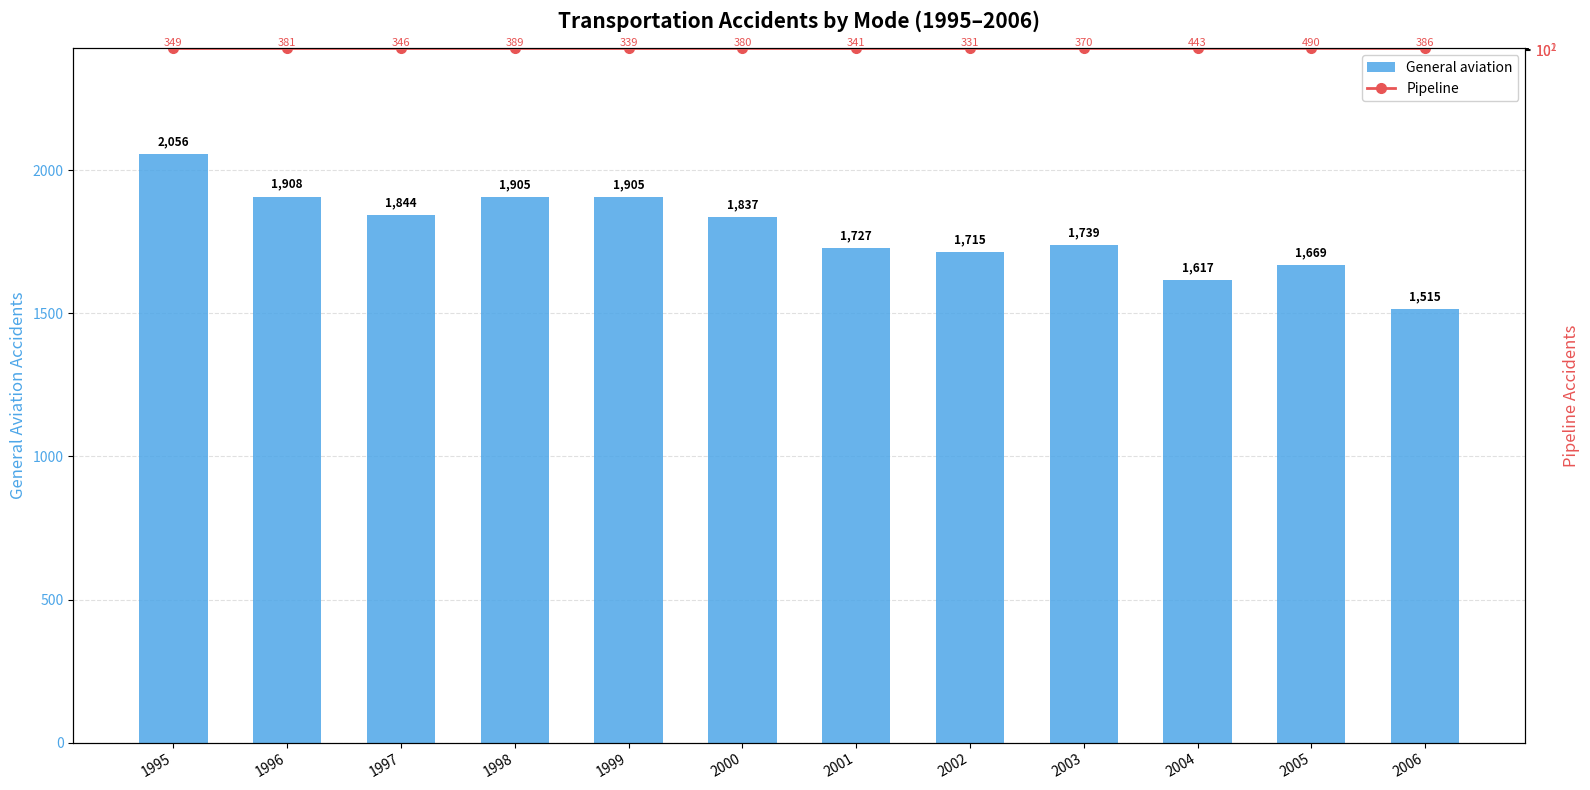

What is the difference between the second highest and second lowest values in the General aviation series?

291